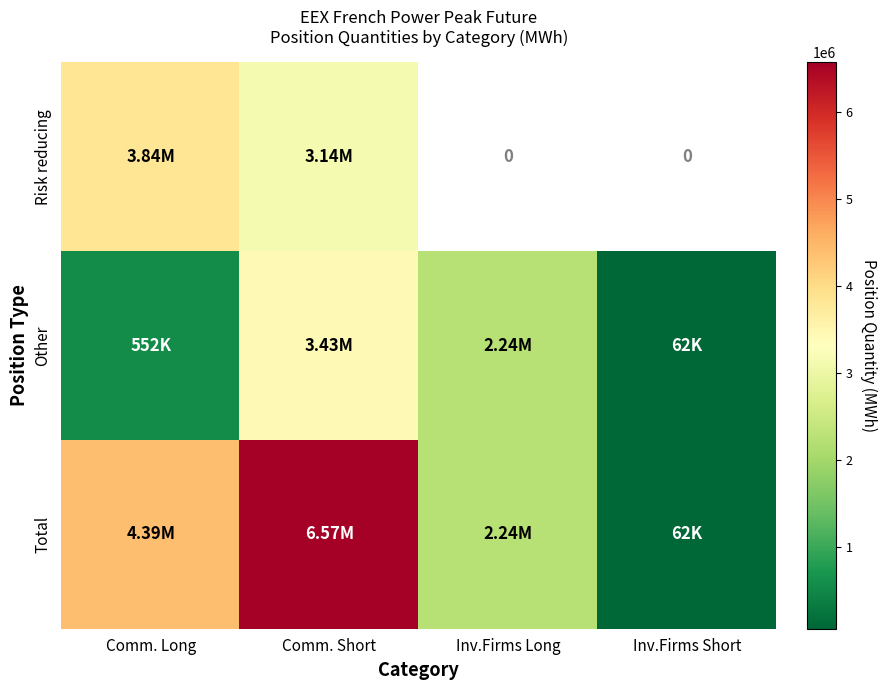

Is the value of Other at Comm. Long greater than the value of Risk reducing at Comm. Long?

No